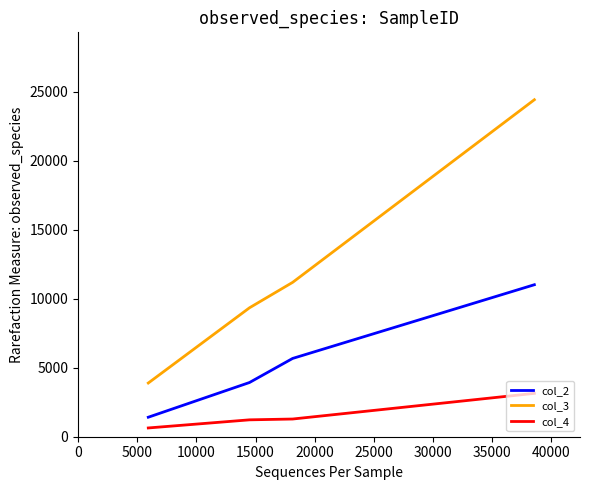

How many series are shown in this chart?

3